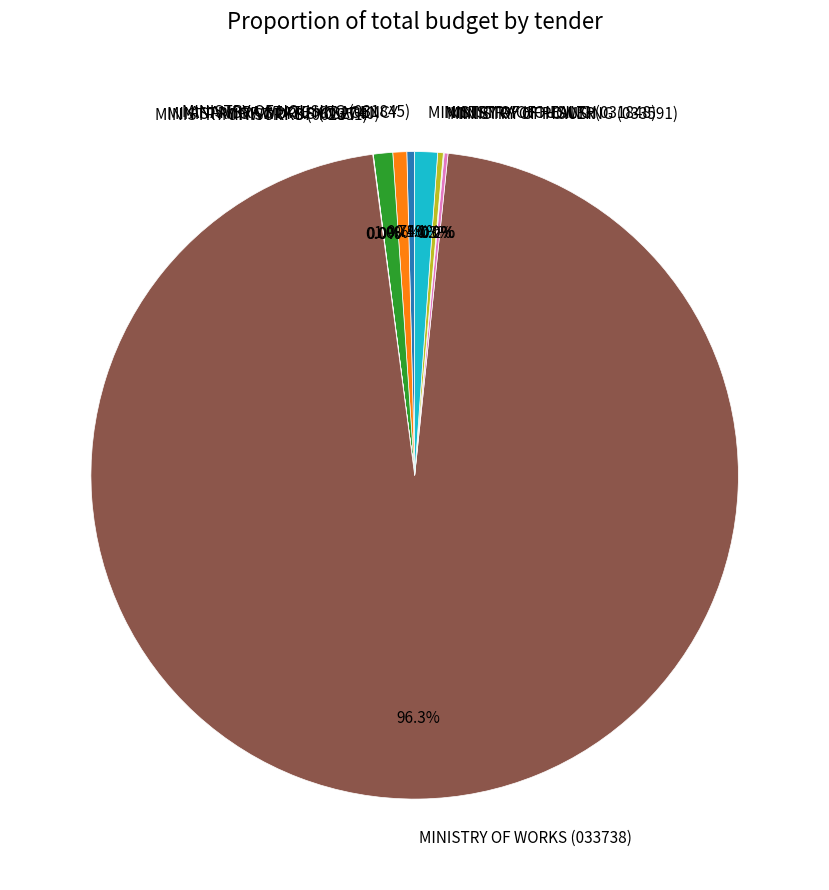

Which slice represents more than half of the pie?

MINISTRY OF WORKS (033738)